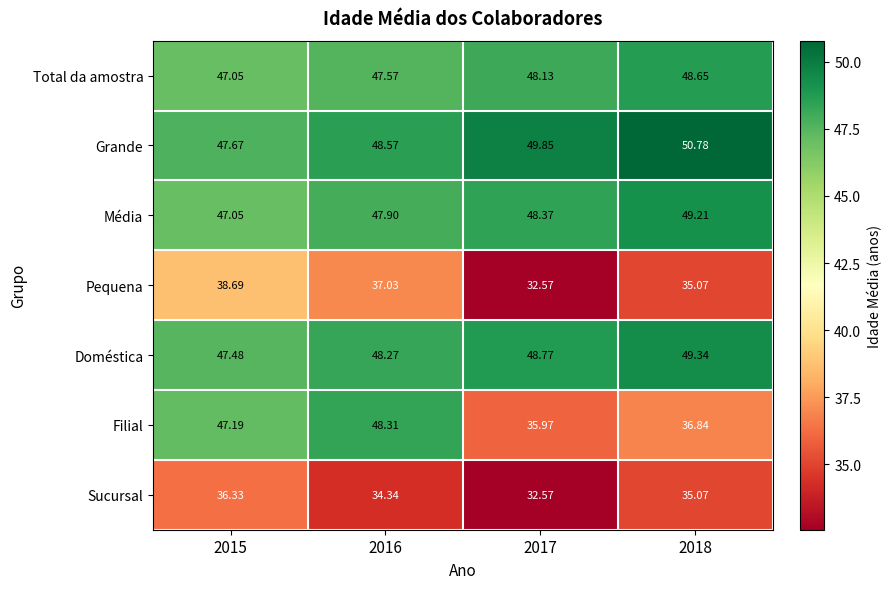

Which series has the largest total across all categories?

Grande